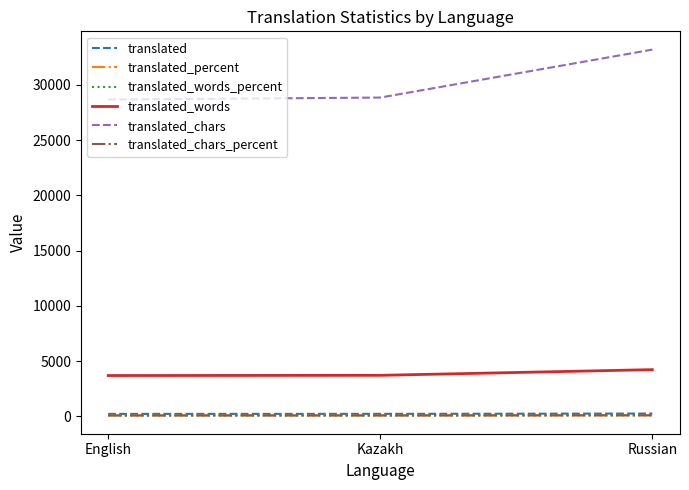

What is the greatest value displayed?

33183.0